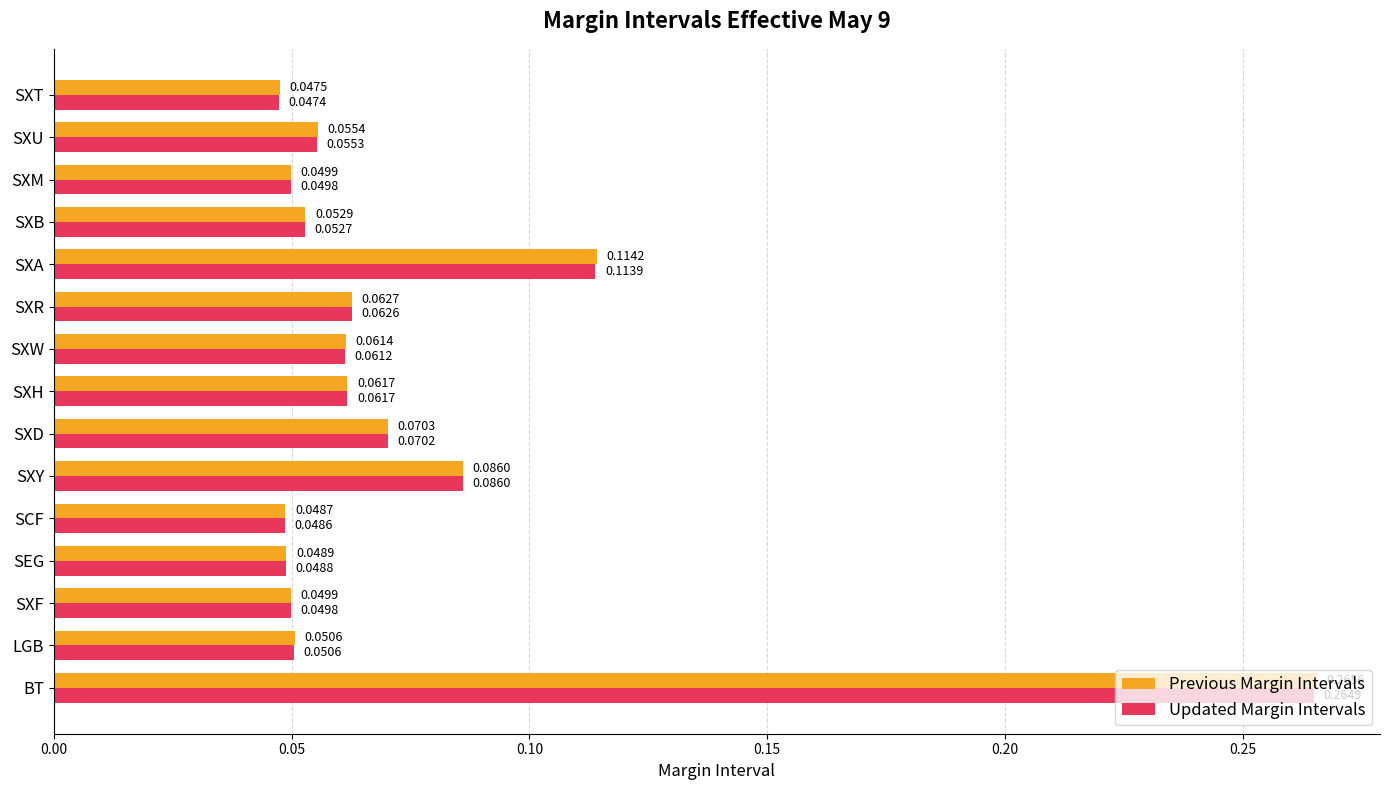

What is the sum of all Previous Margin Intervals values?

1.1